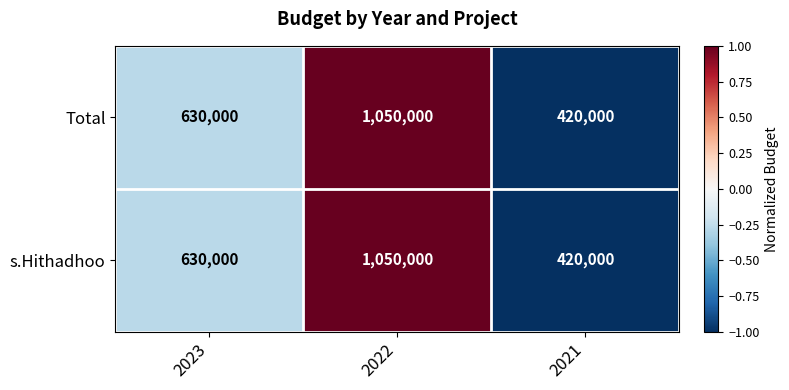

True or false: s.Hithadhoo has a value of 188864 at 2023.

False